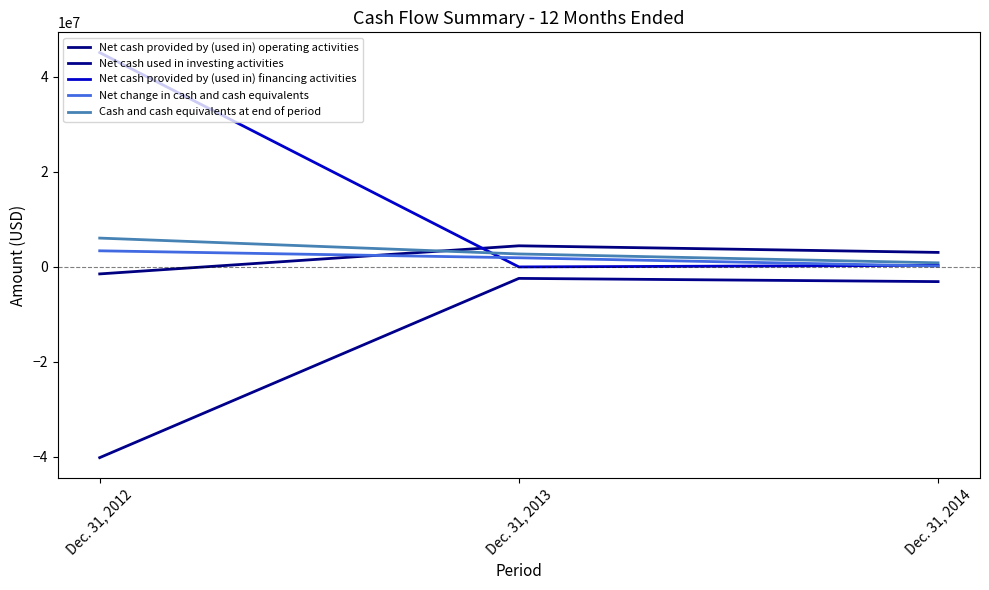

Does the chart have visible grid lines?

No